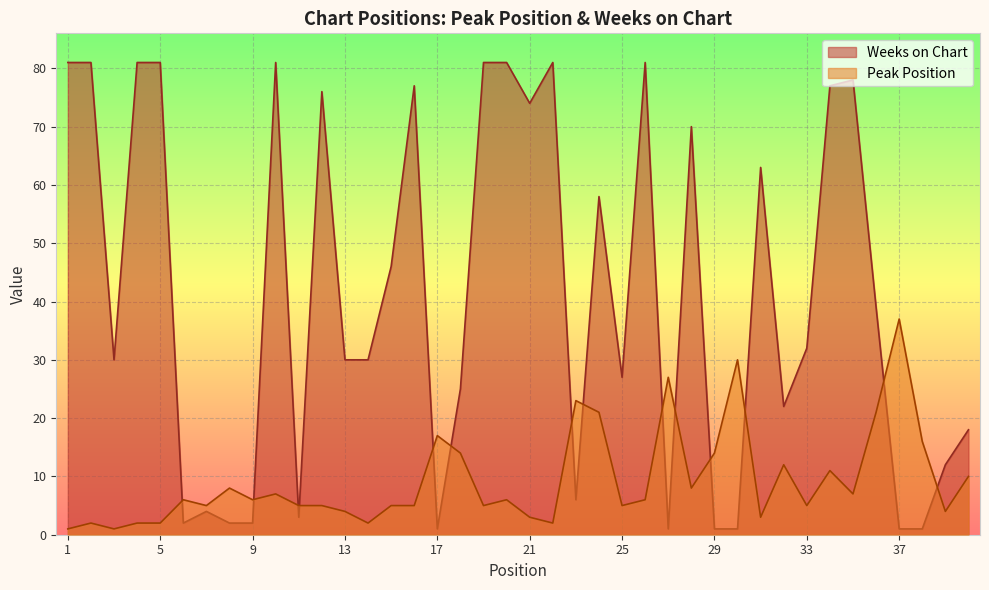

List the series in order of their overall mean, lowest first.

Peak Position, Weeks on Chart